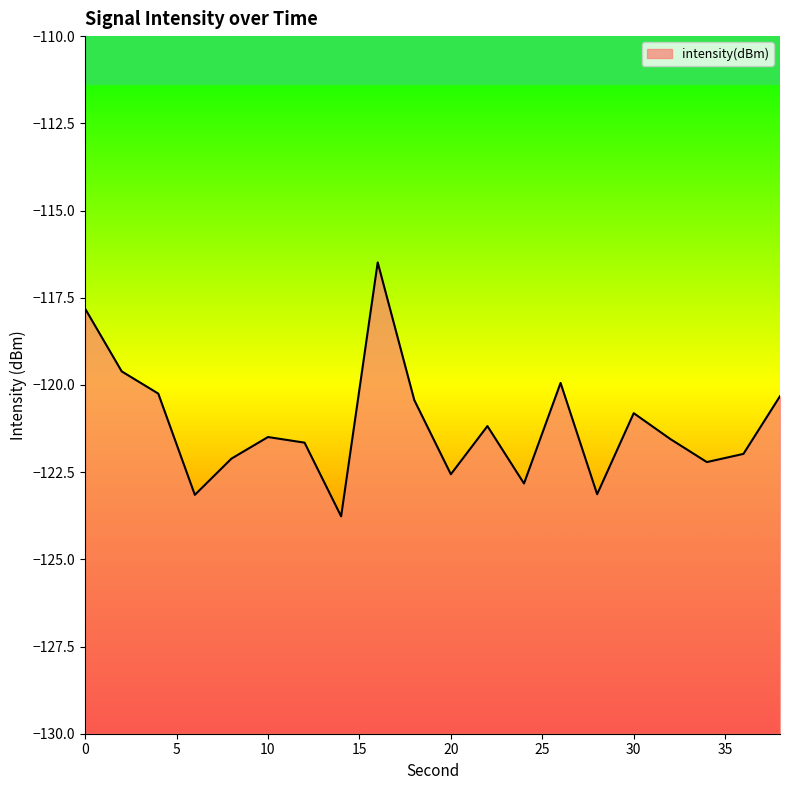

What is the smallest value displayed?

-123.8